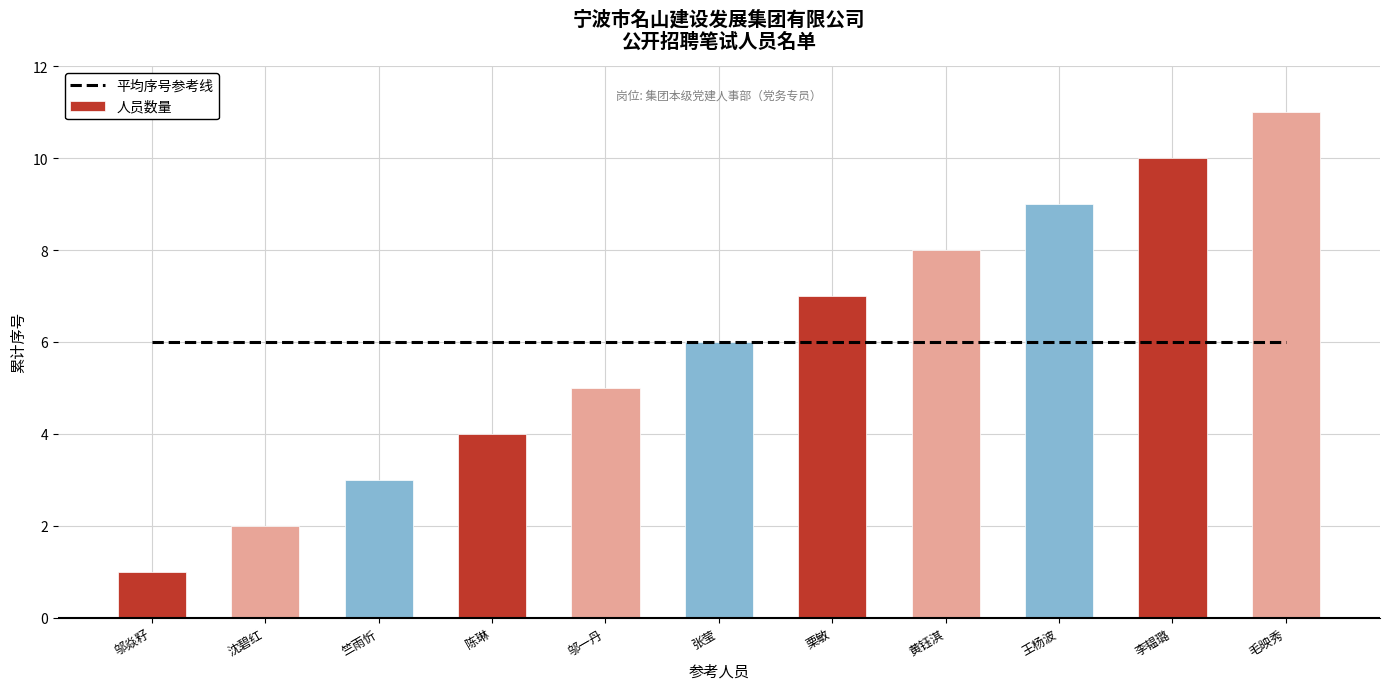

List the labels in order of 人员数量 value, largest first.

毛映秀, 李韫璐, 王杨波, 黄钰淇, 栗敏, 张莹, 邬一丹, 陈琳, 竺雨忻, 沈碧红, 邬焱籽